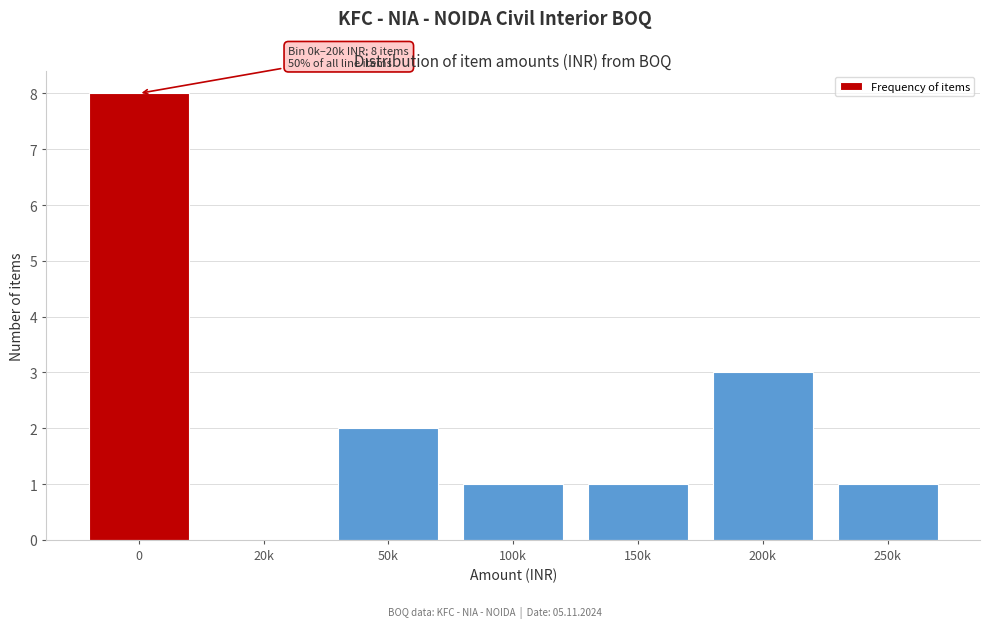

Reading left to right, list all the values displayed in this chart.

0=8	20k=0	50k=2	100k=1	150k=1	200k=3	250k=1